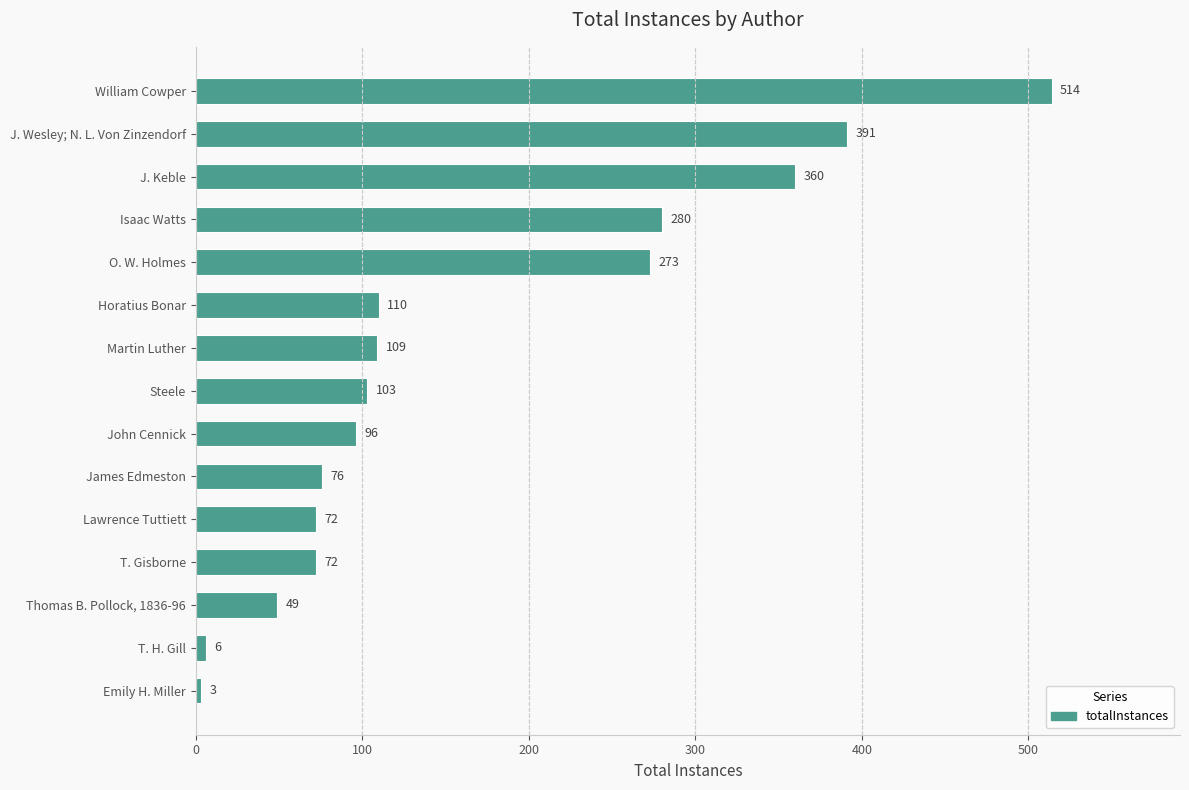

What is the minimum value shown in the chart?

3